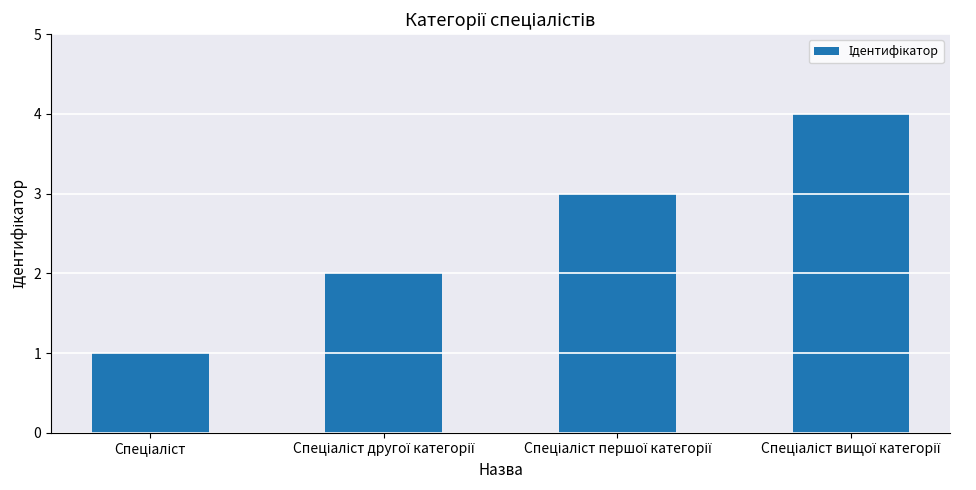

What is the greatest value displayed?

4